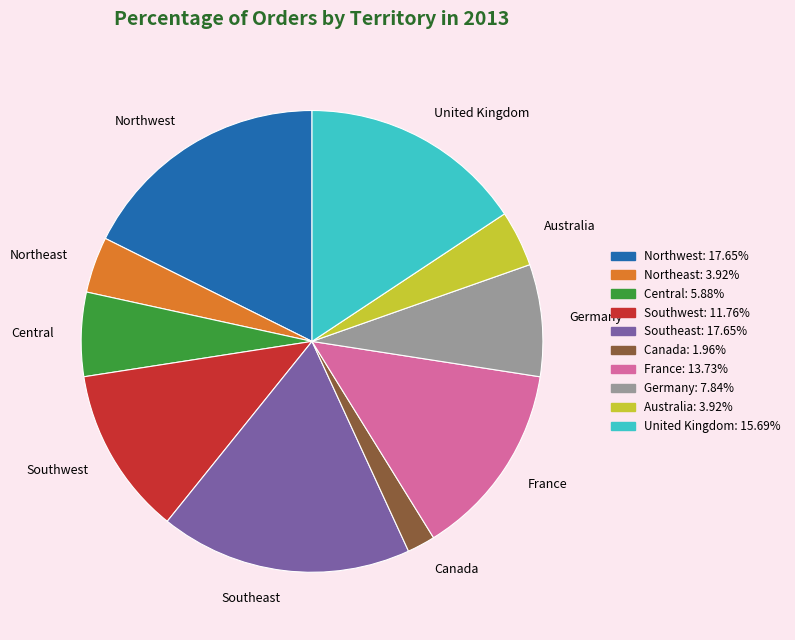

What is the smallest slice in the pie chart?

Canada